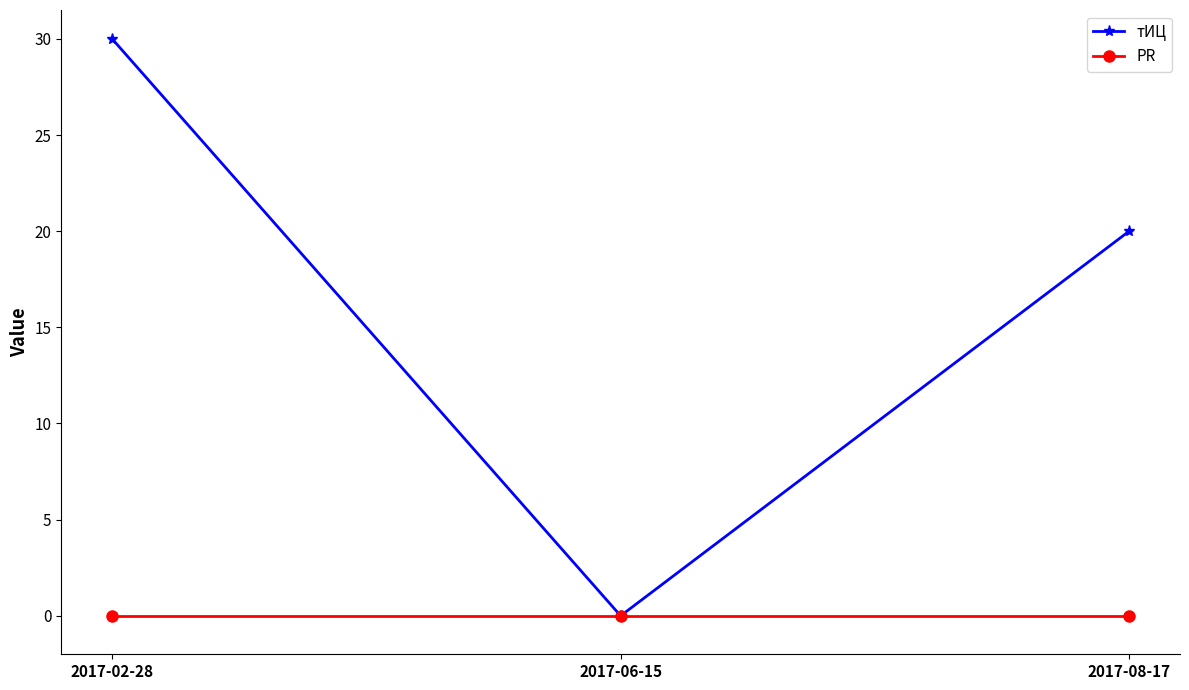

What is the difference between the тИЦ values at 2017-02-28 and 2017-06-15?

30